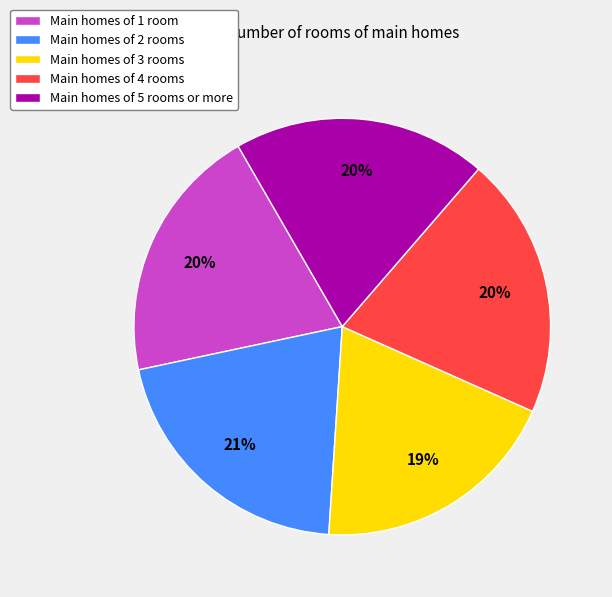

To the nearest percent, what is the combined percentage of Main homes of 5 rooms or more and Main homes of 3 rooms?

39%